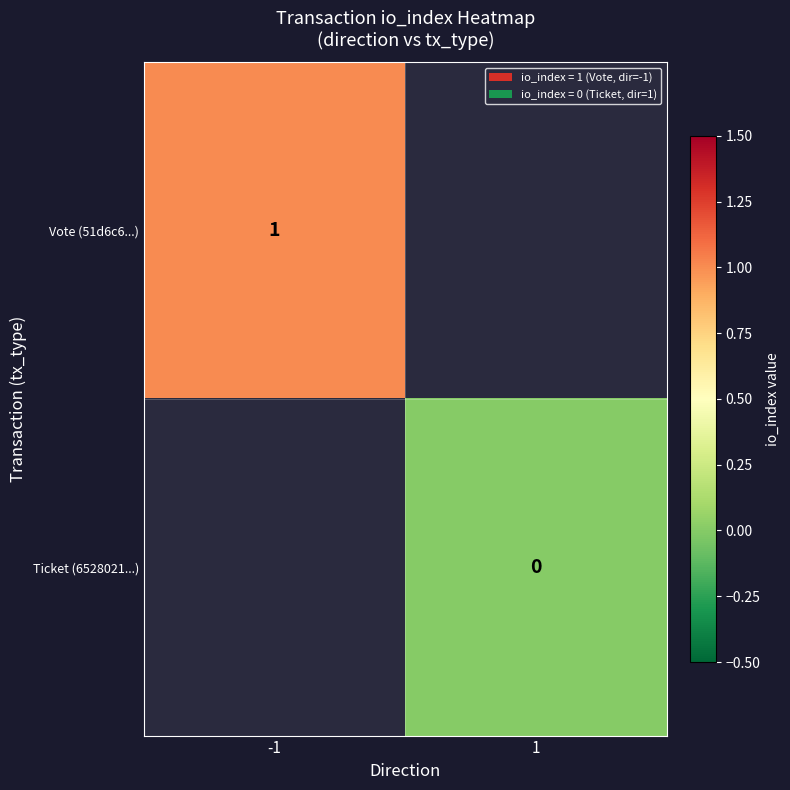

The value of Vote (51d6c6...) at -1 is 1. True or false?

True